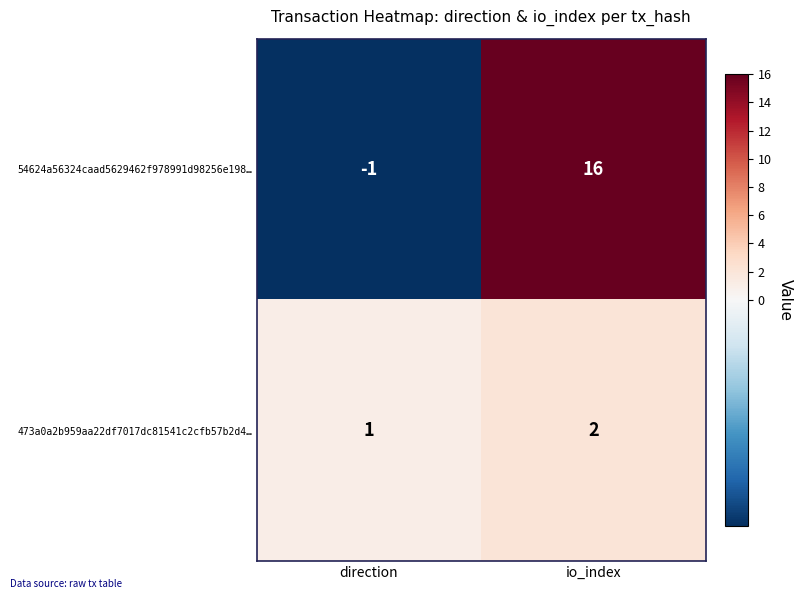

At which label is 54624a56324caad5629462f978991d98256e198… closest to 7?

direction